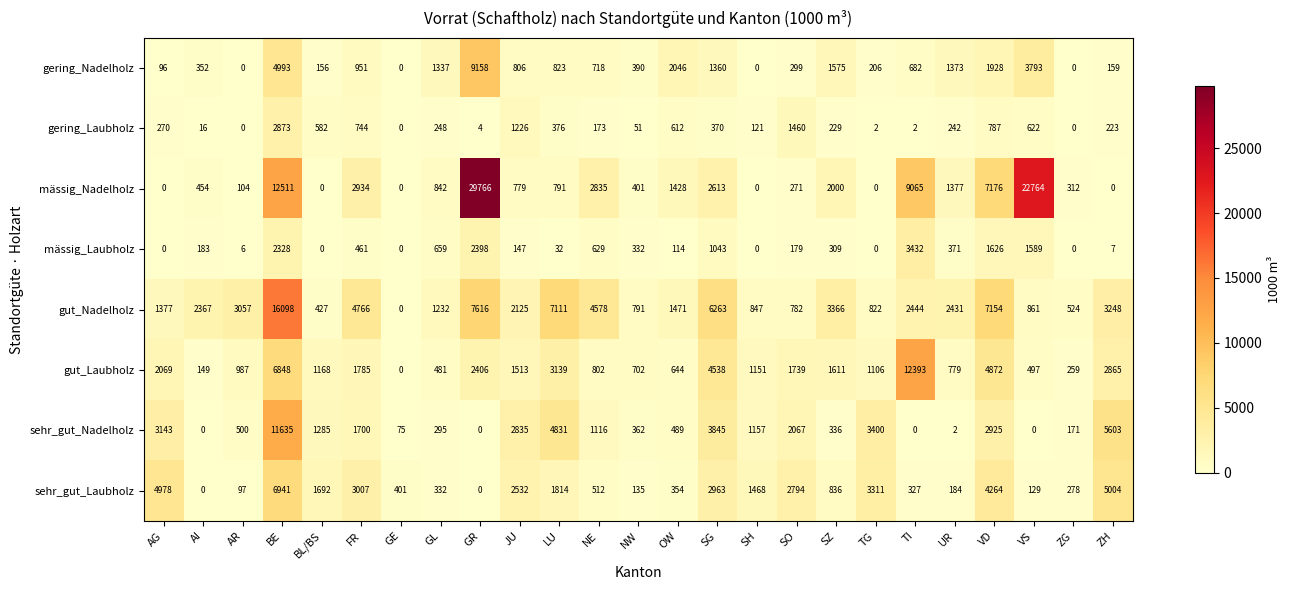

At which label does gering_Laubholz reach its peak?

BE